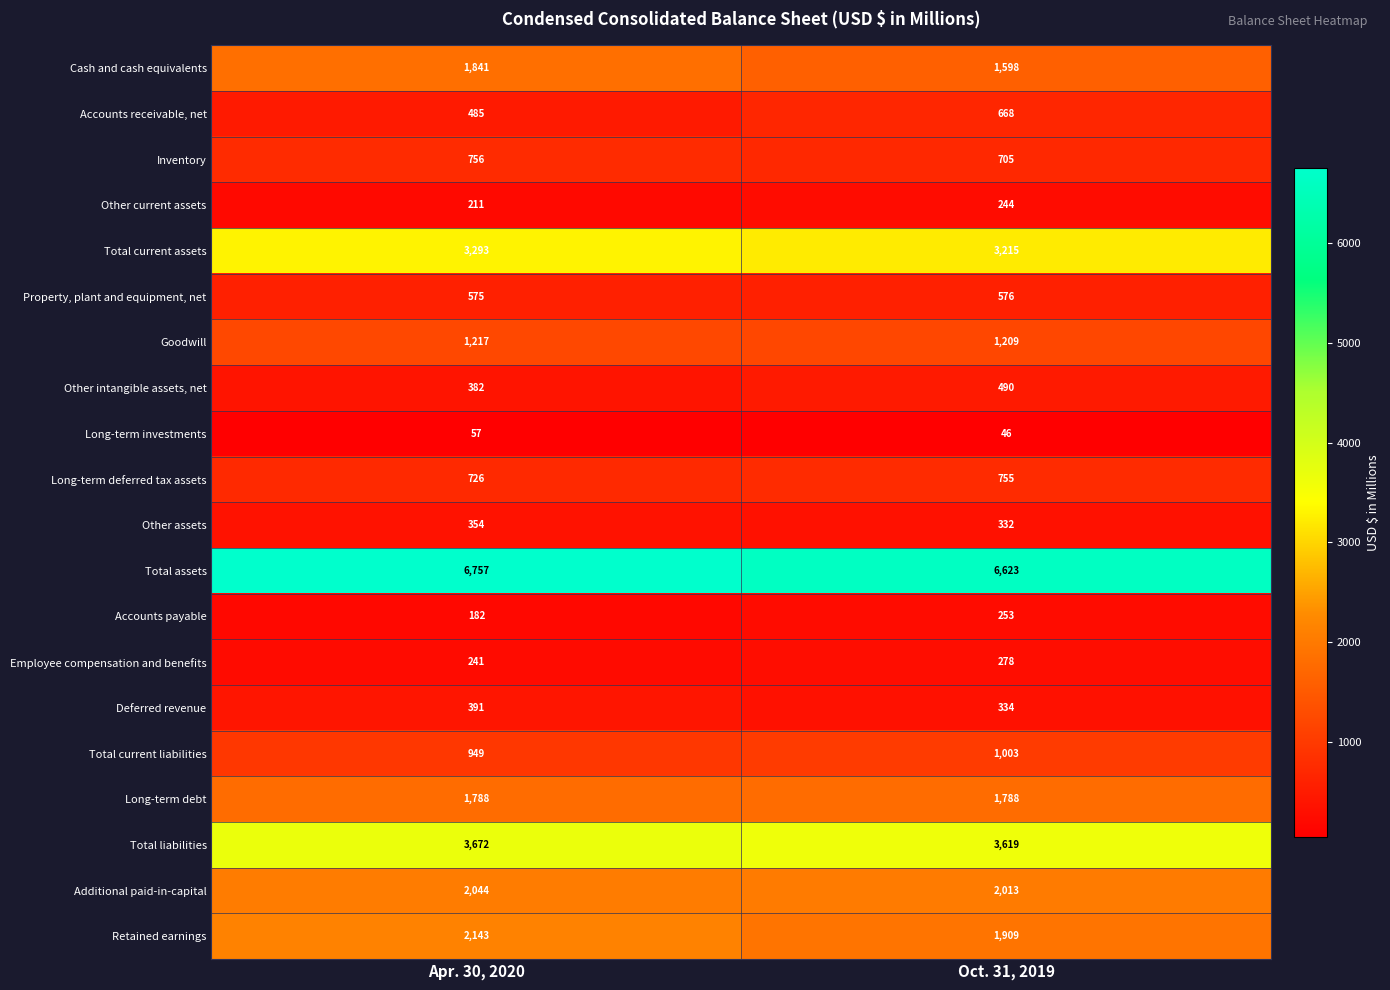

Where is Total current liabilities nearest to the value 976?

Apr. 30, 2020